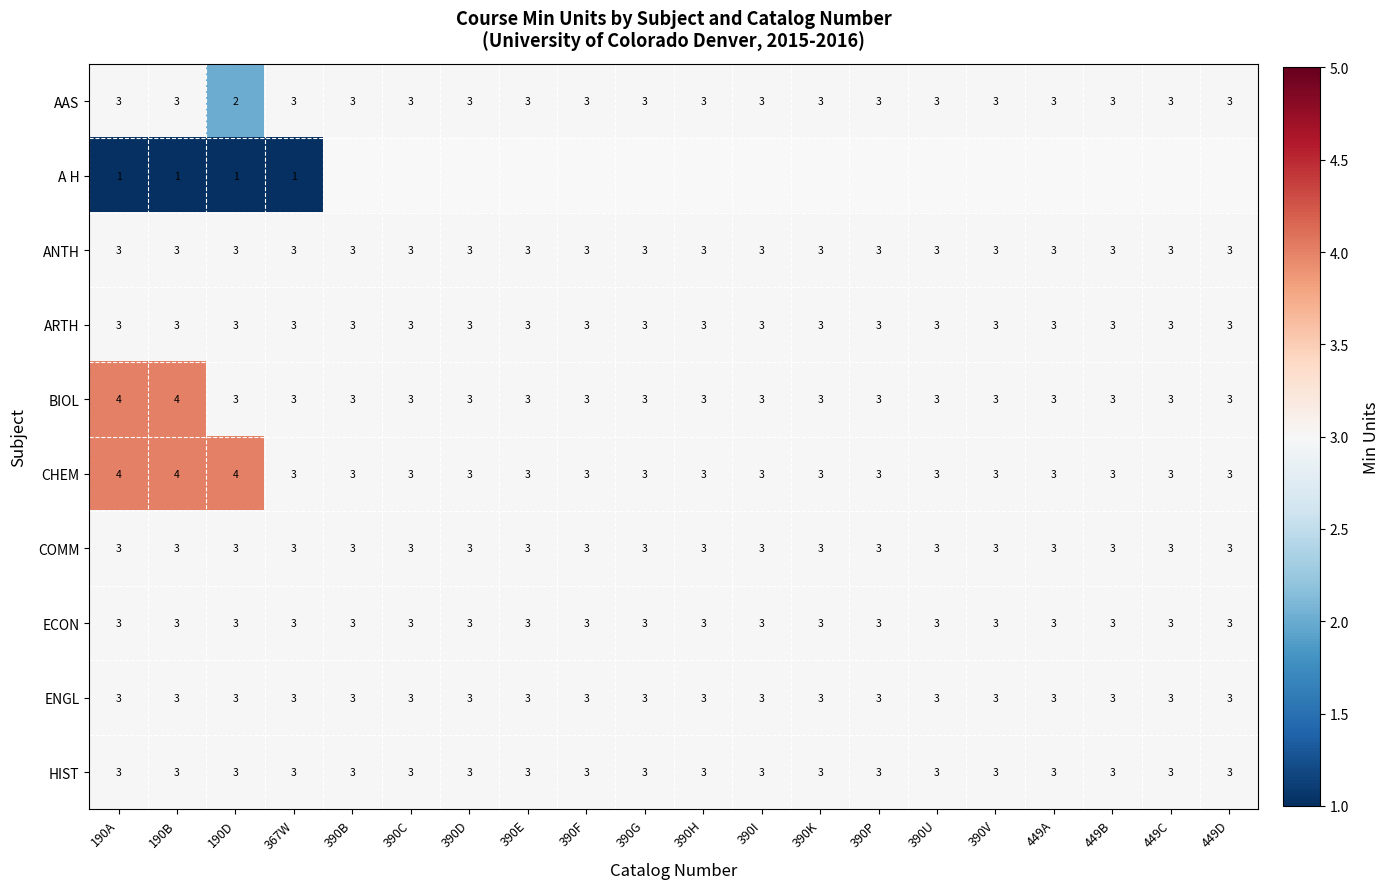

What is the approximate value of BIOL at 390G?

3